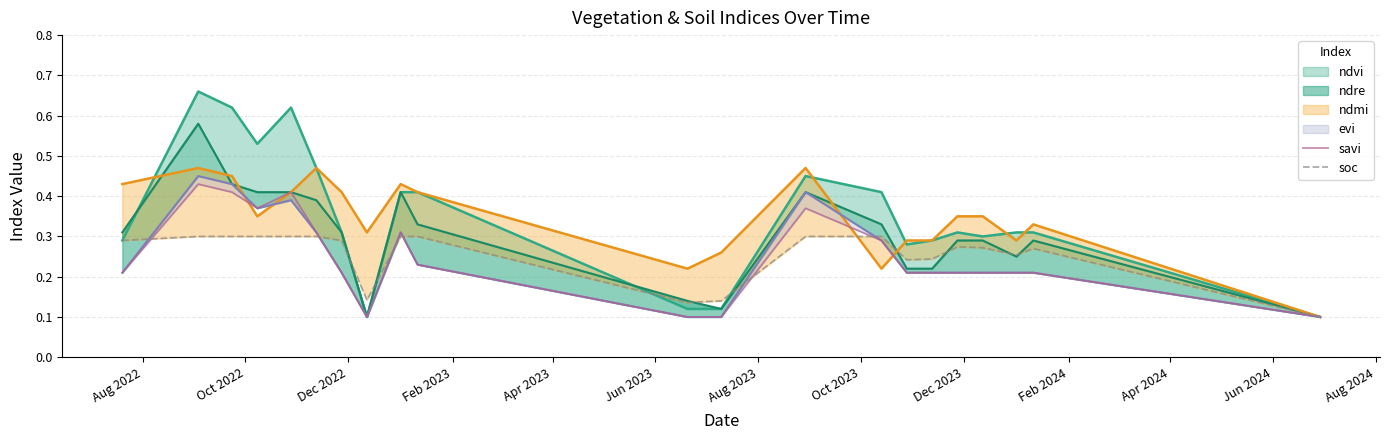

The savi series shows 0.1 at 19. True or false?

False